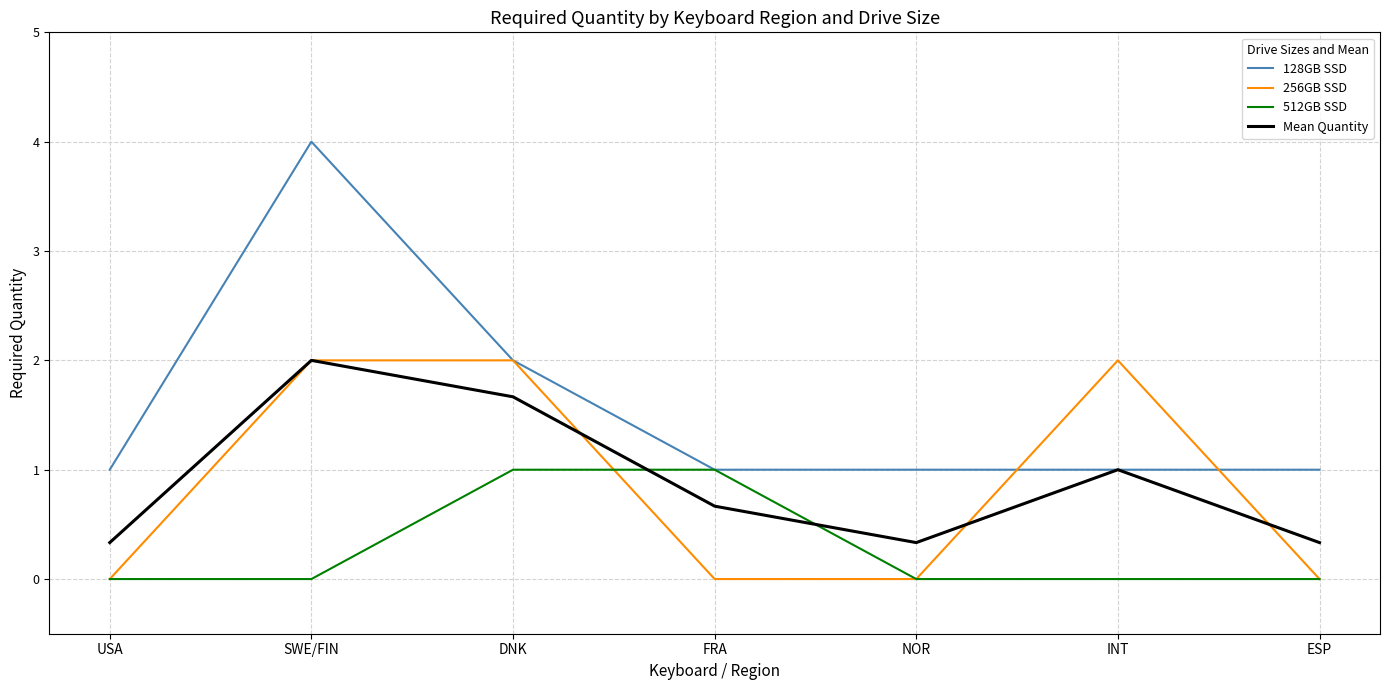

Is it true that 256GB SSD equals 0.6 at INT?

False